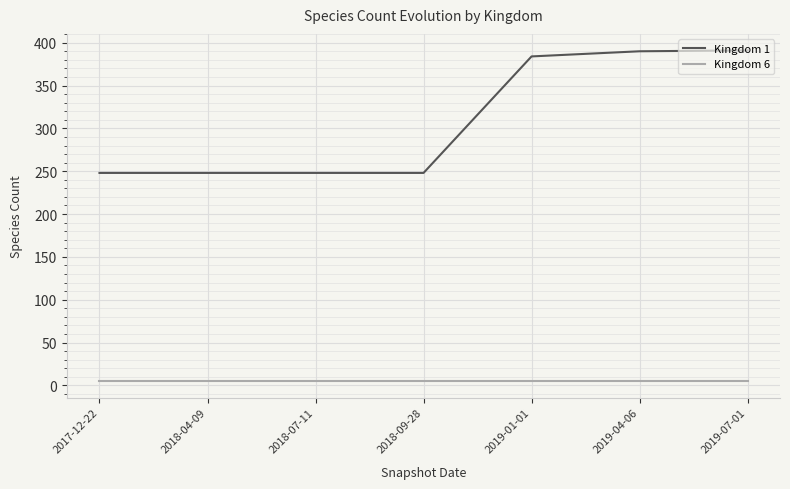

Which series has the largest total across all categories?

Kingdom 1